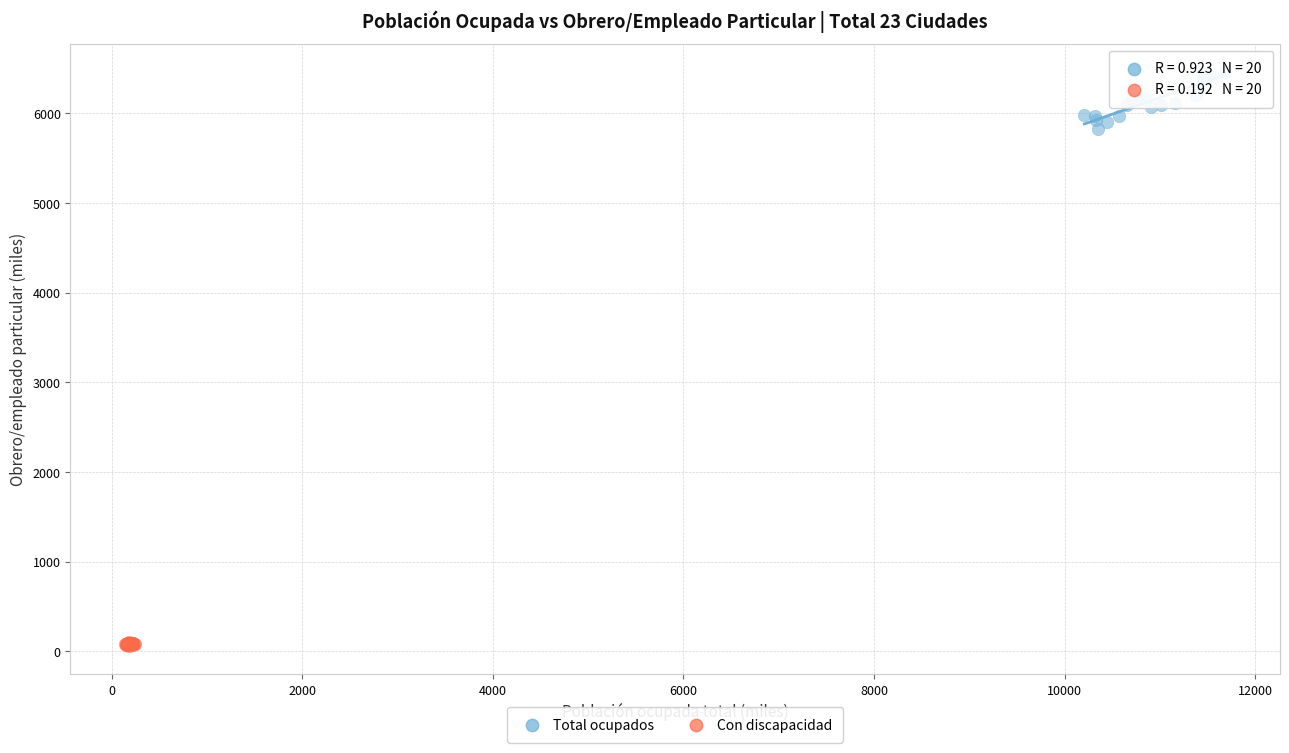

Which series has the widest spread of Y values?

Total ocupados